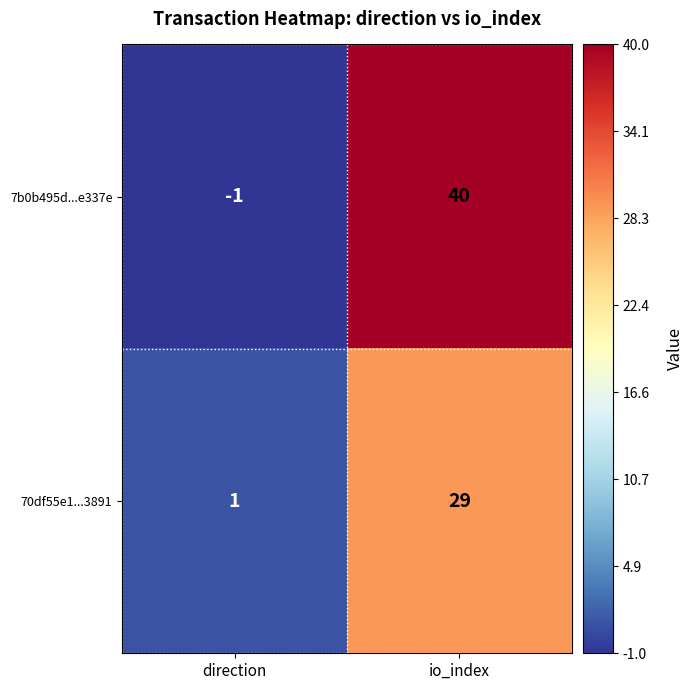

What is the sum of all 70df55e1...3891 values?

30